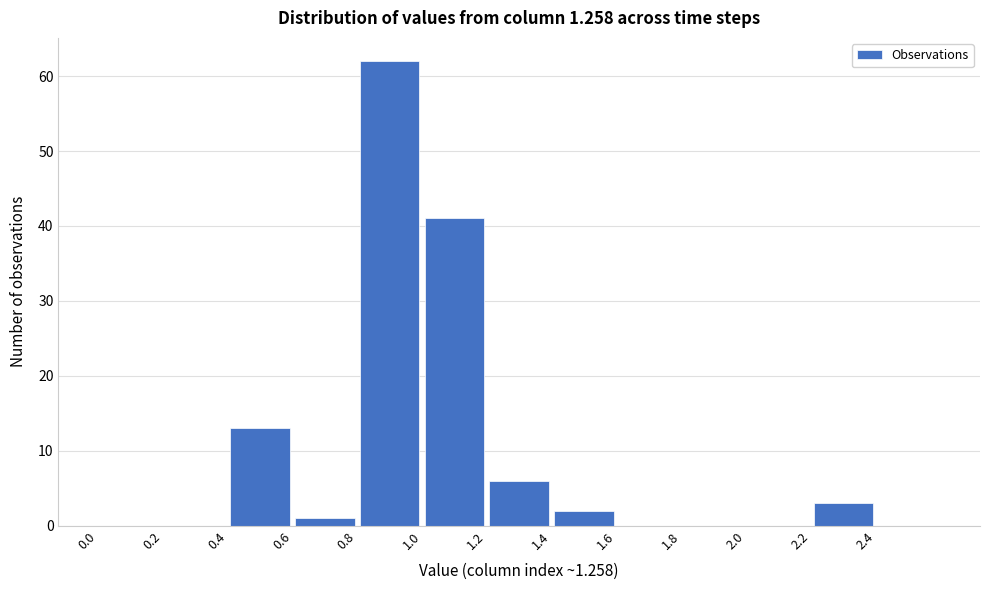

Reading left to right, list every bar in this chart as the range it spans on the x-axis followed by its height. The values are not printed on the chart, so give them approximately, as read against the axis.

0.0 to 0.2: 0
0.2 to 0.4: 0
0.4 to 0.6: 13
0.6 to 0.8: 1
0.8 to 1.0: 62
1.0 to 1.2: 41
1.2 to 1.4: 6
1.4 to 1.6: 2
1.6 to 1.8: 0
1.8 to 2.0: 0
2.0 to 2.2: 0
2.2 to 2.4: 3
2.4 to 2.6: 0